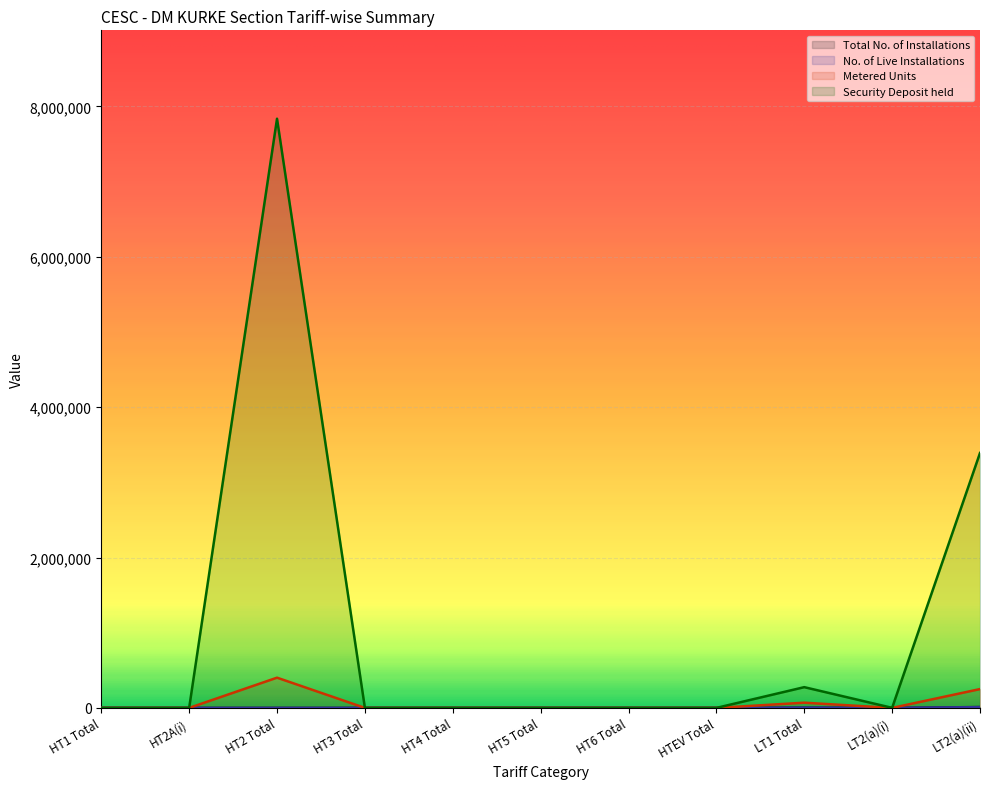

Where is No. of Live Installations nearest to the value 4953?

LT1 Total